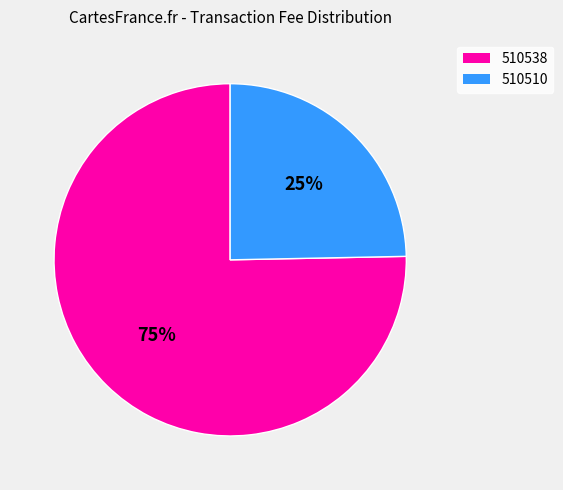

How many segments does this pie chart have?

2